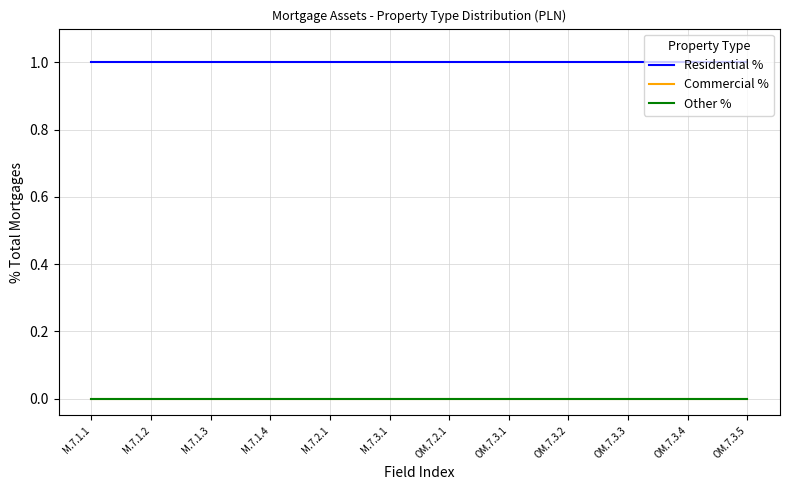

Does the chart have visible grid lines?

Yes